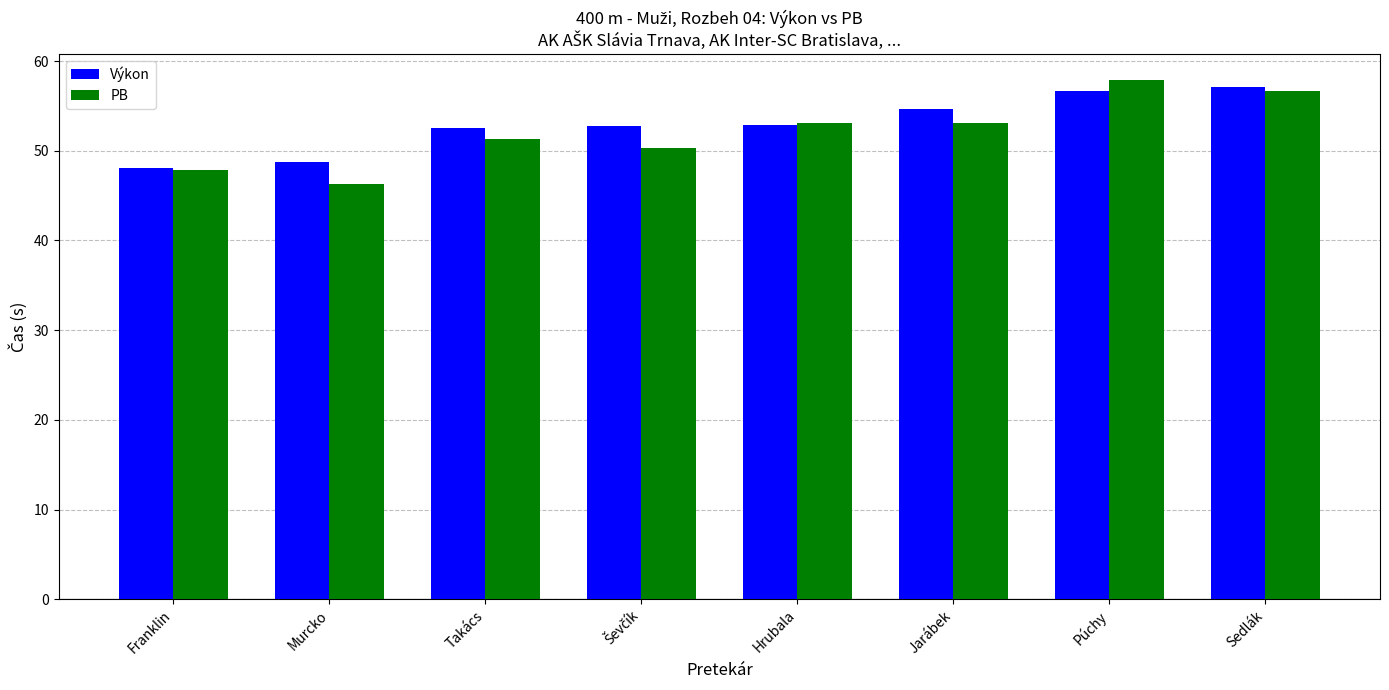

Rank the series at Murcko from lowest to highest value.

PB, Výkon